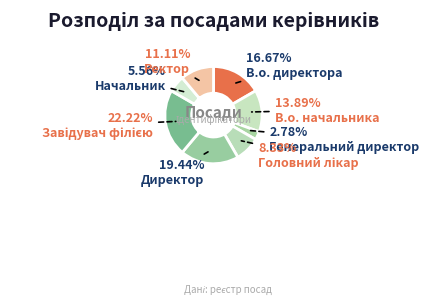

How many slices are in this pie chart?

8